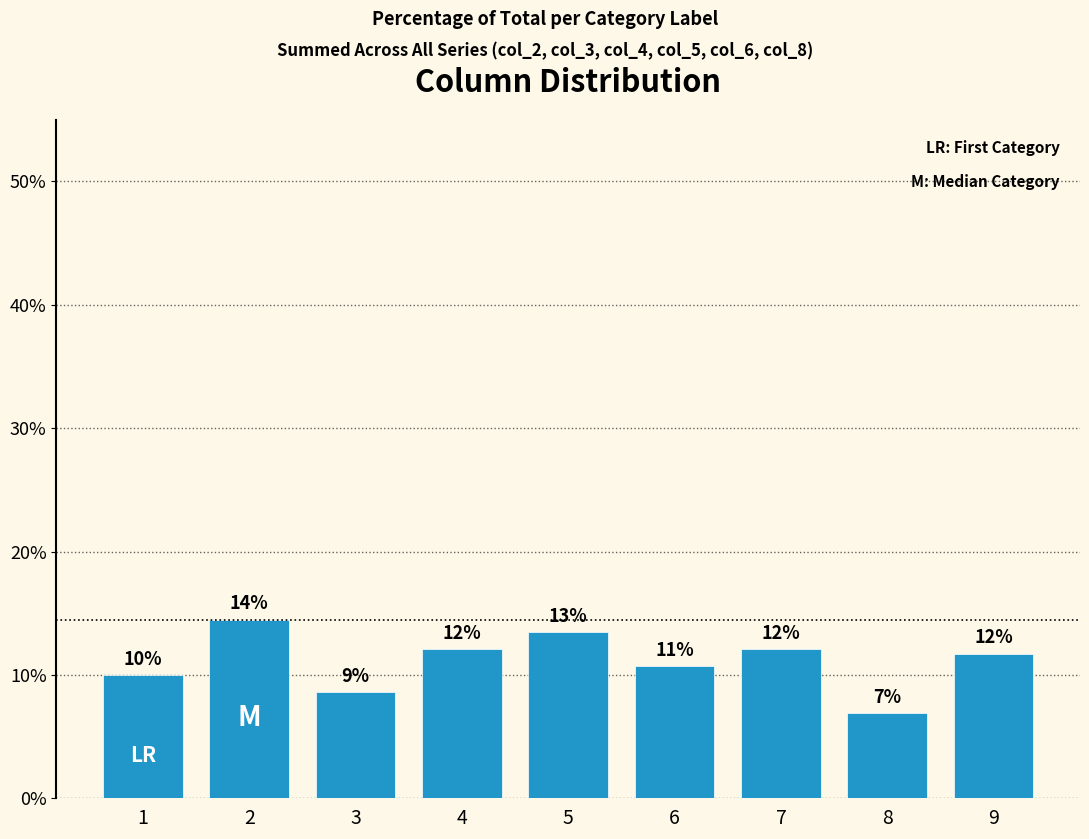

Are the bars horizontal?

No